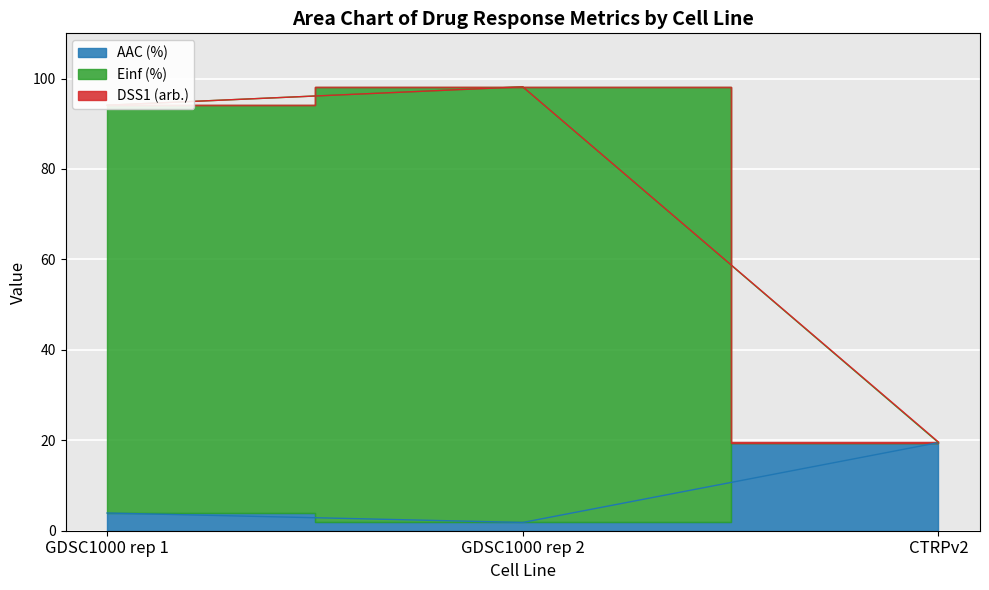

Which series has the largest total across all categories?

Einf (%)